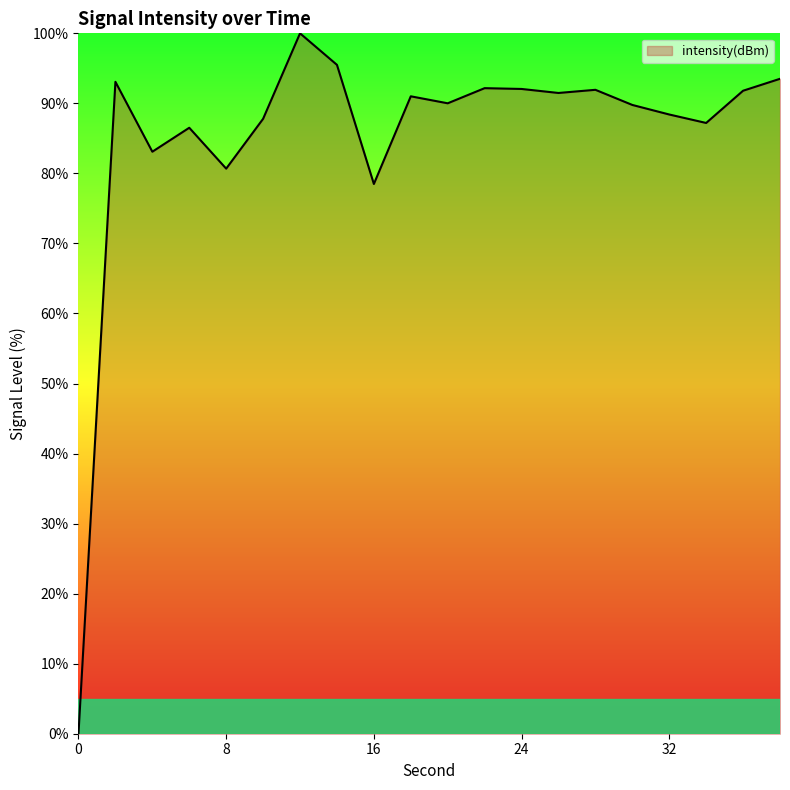

What is the difference between the maximum and minimum values?

100.0